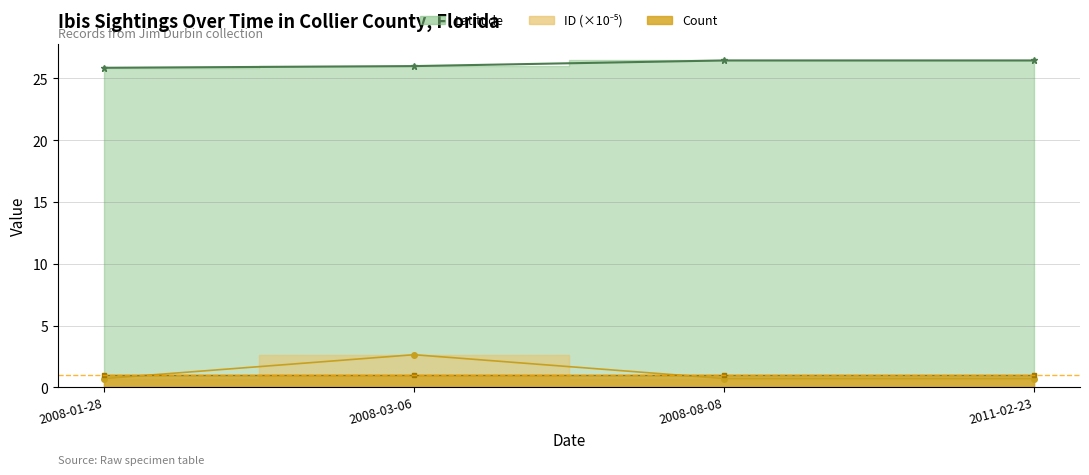

Which category has the highest value across all series?

2008-08-08